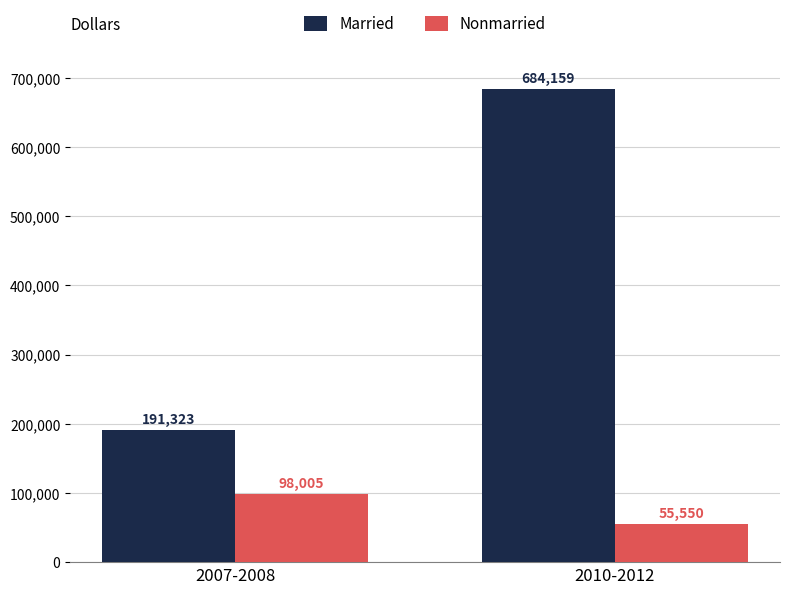

What is the value of the Married bar at the 1st from the left?

191323